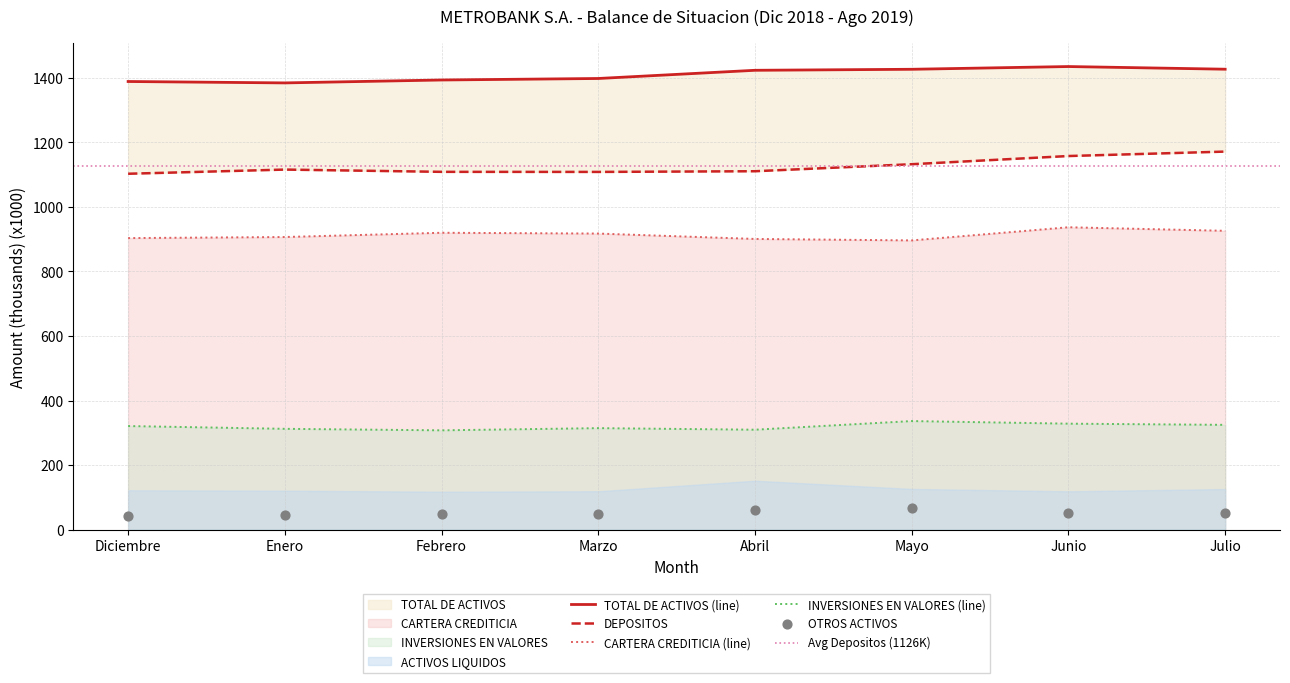

What is the total value across all series at Julio?

3899.4